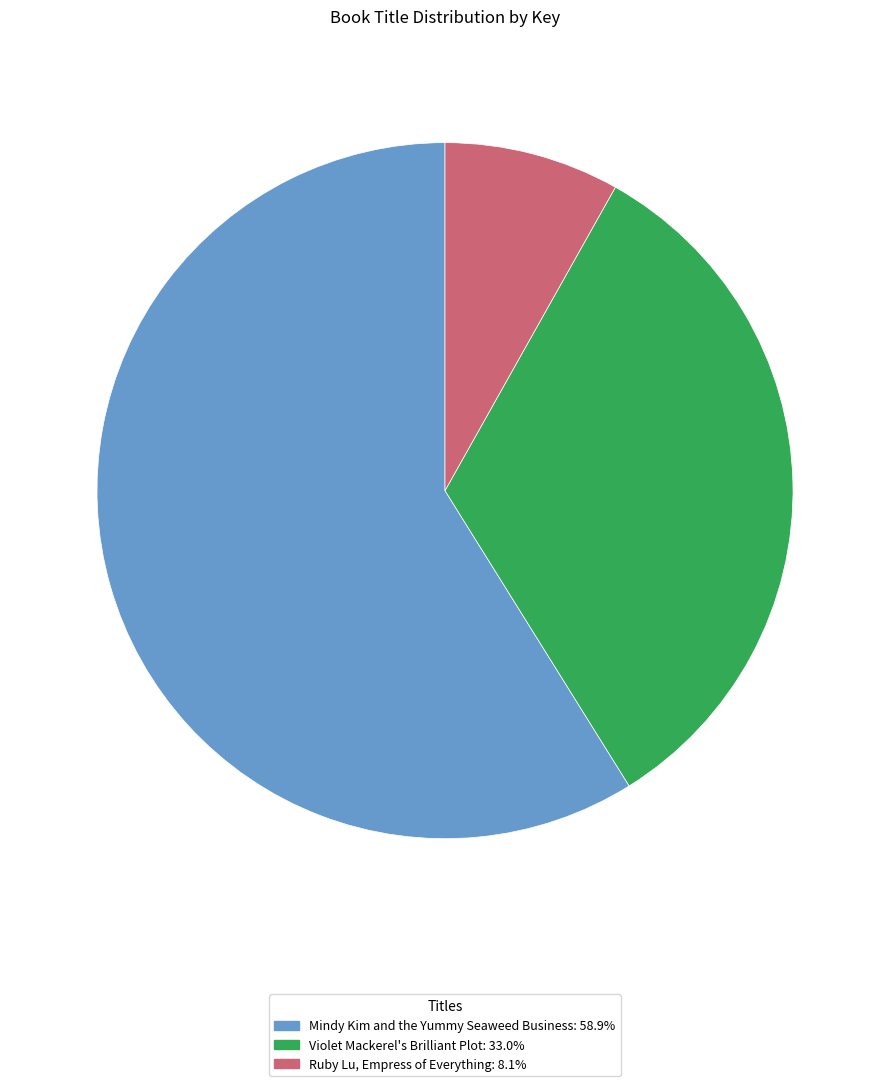

How many segments does this pie chart have?

3